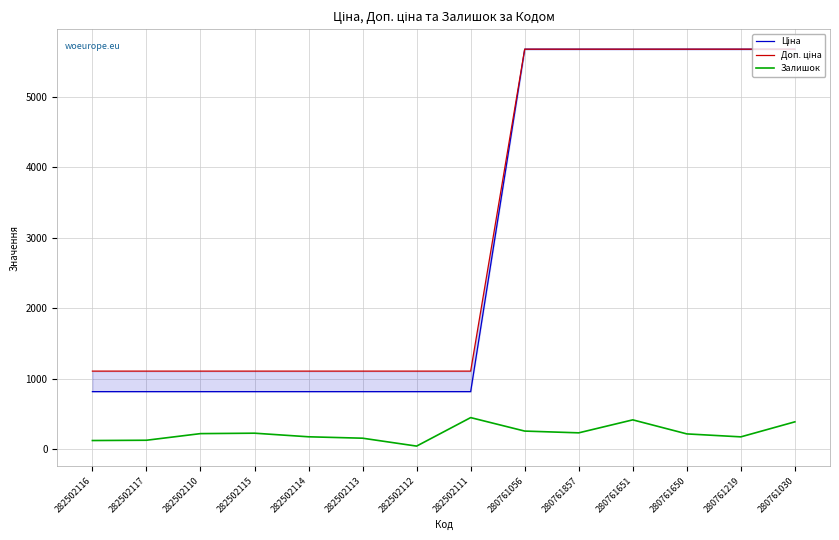

Between 282502114 and 282502117, which is larger?

282502114